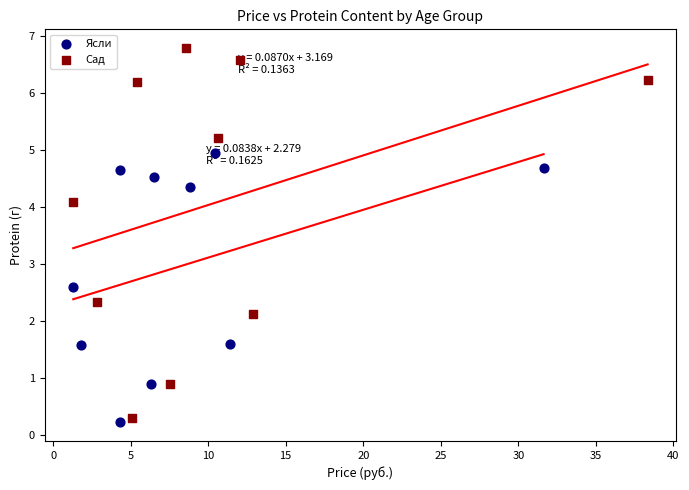

Which series has the largest Y range (max minus min)?

Сад